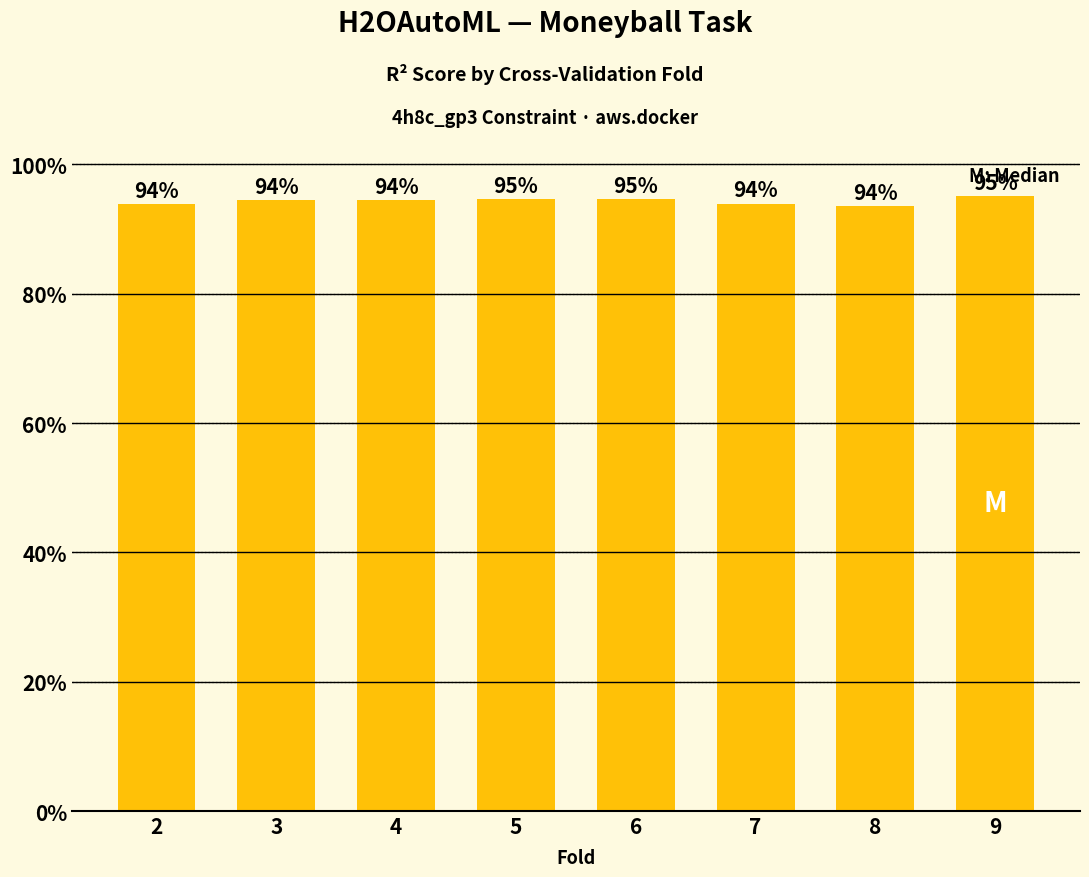

Count the values in the range 0 to 1.

8